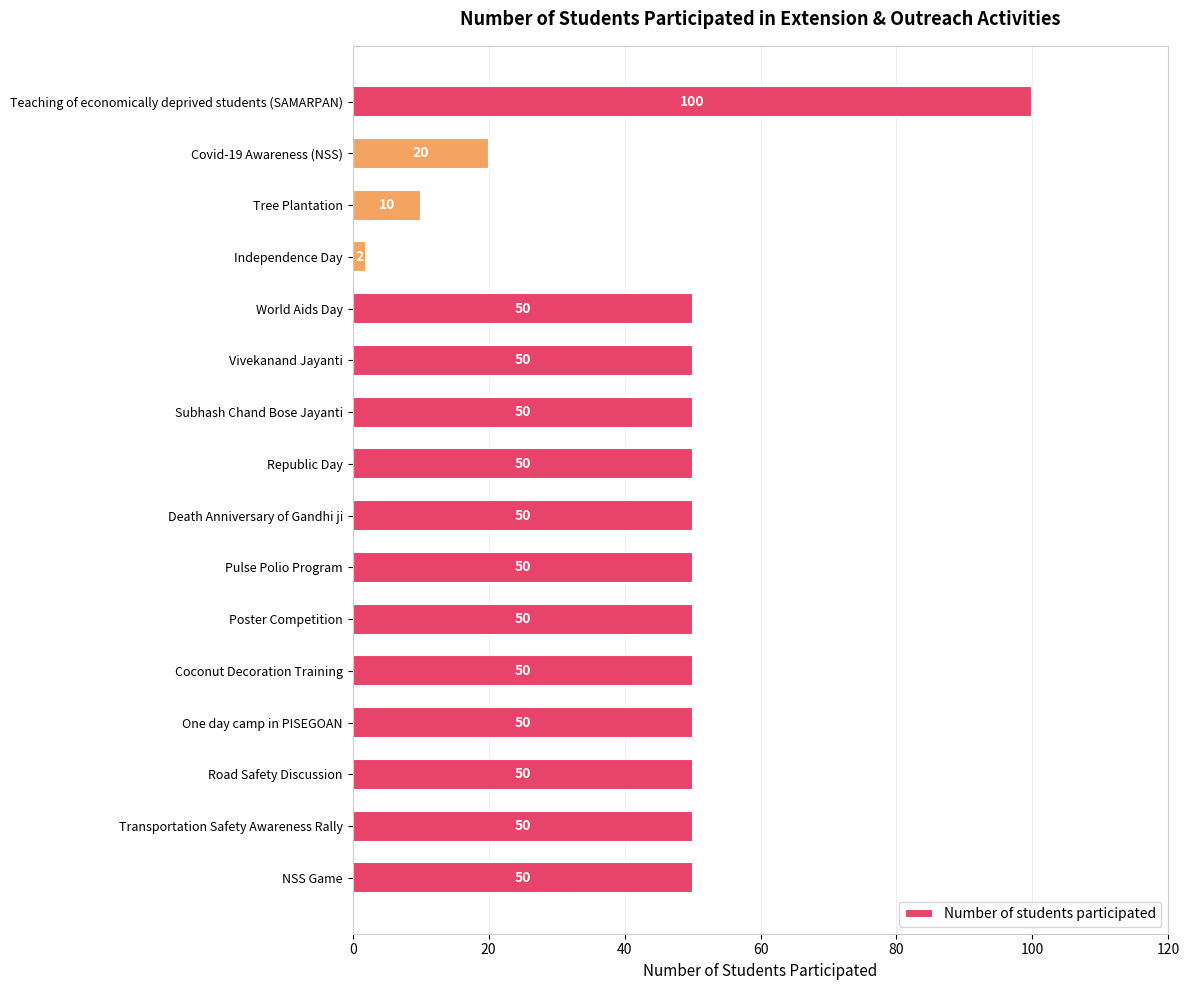

The chart shows a value of 50 at Transportation Safety Awareness Rally. True or false?

True